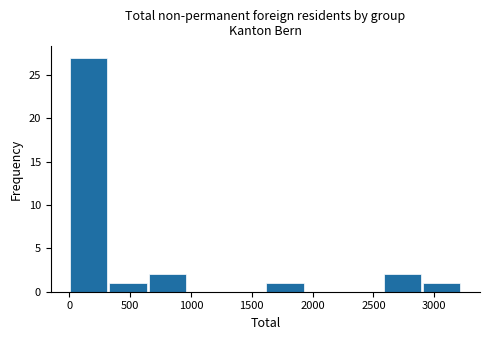

What is the height of the bar covering 2600 to 2900 on the x-axis? Neither the bar edges nor the heights are printed on the chart, so give them approximately, as read against the axes.

2